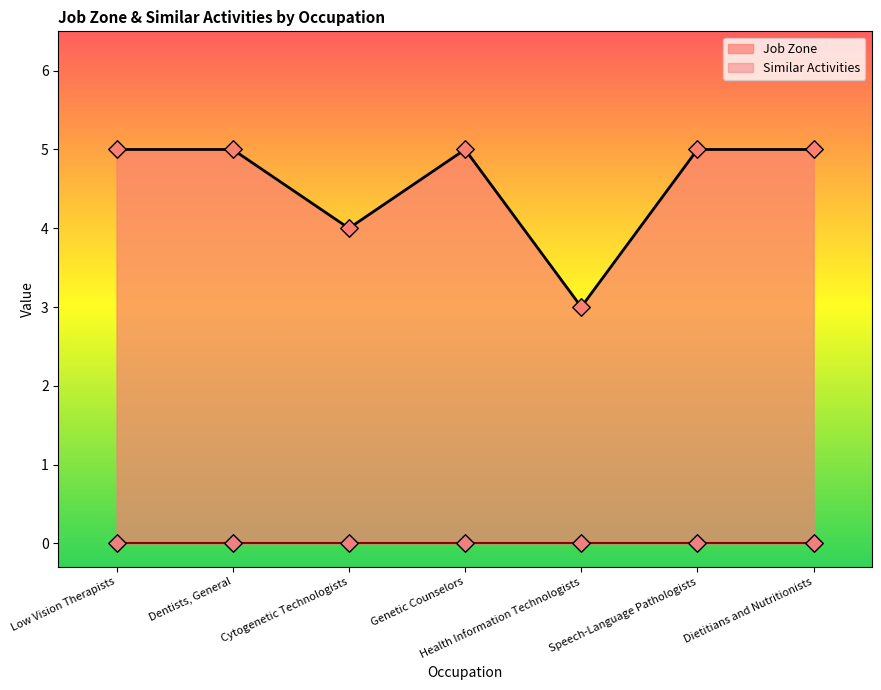

Between Low Vision Therapists and Genetic Counselors, which is larger?

Low Vision Therapists